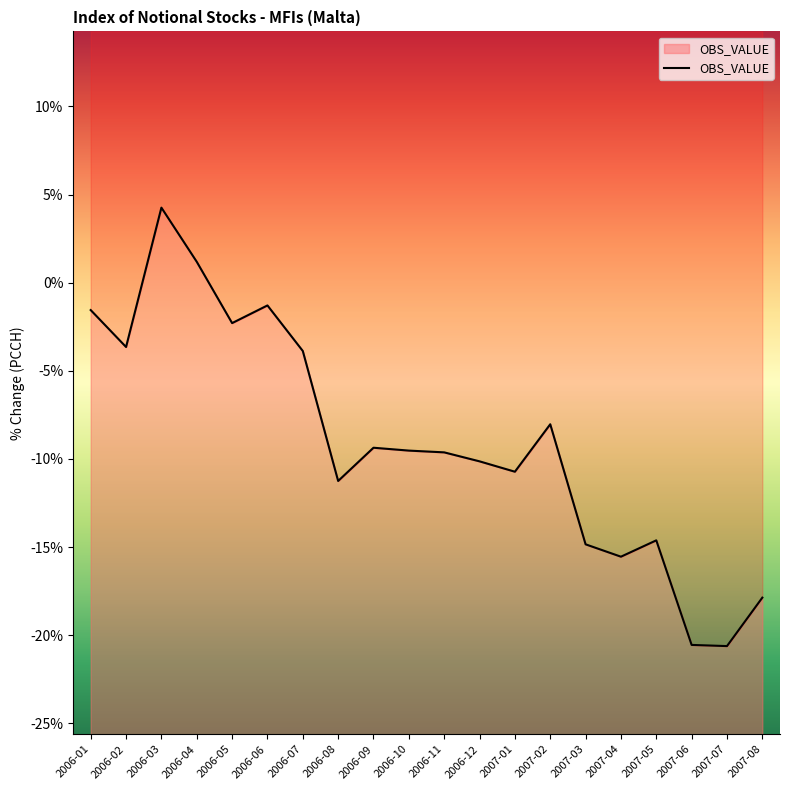

What is the minimum value shown in the chart?

-20.6